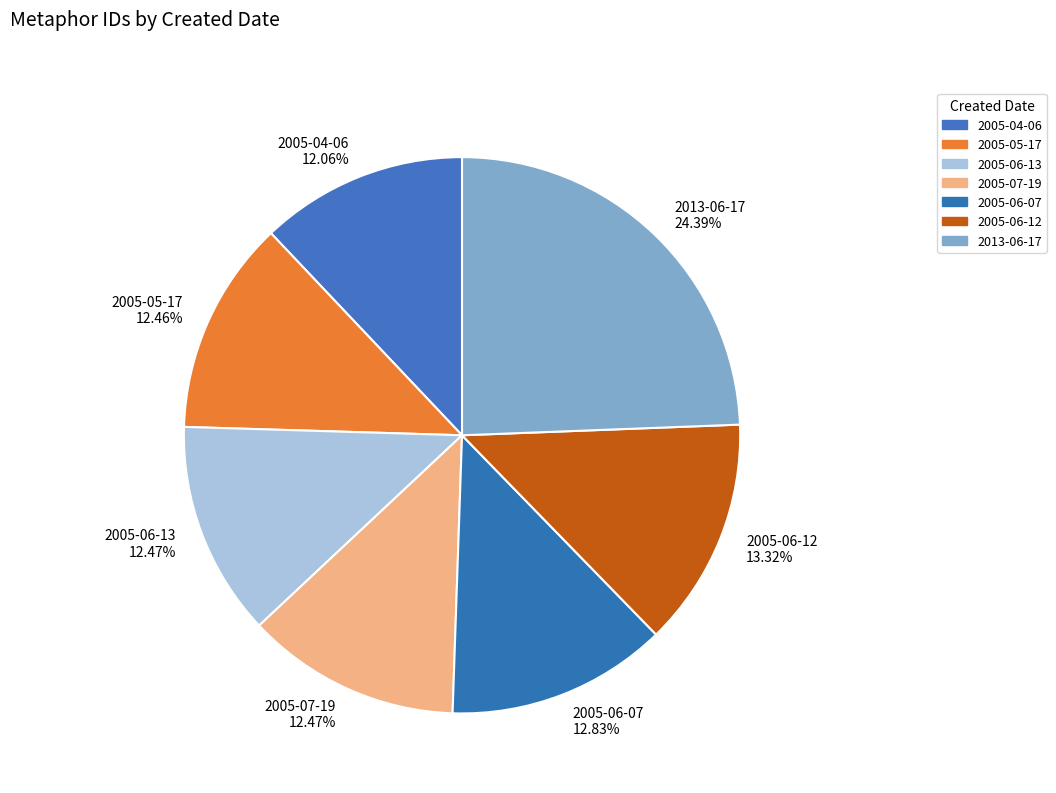

What is the ratio of the value at 2013-06-17 to the value at 2005-05-17?

2.0